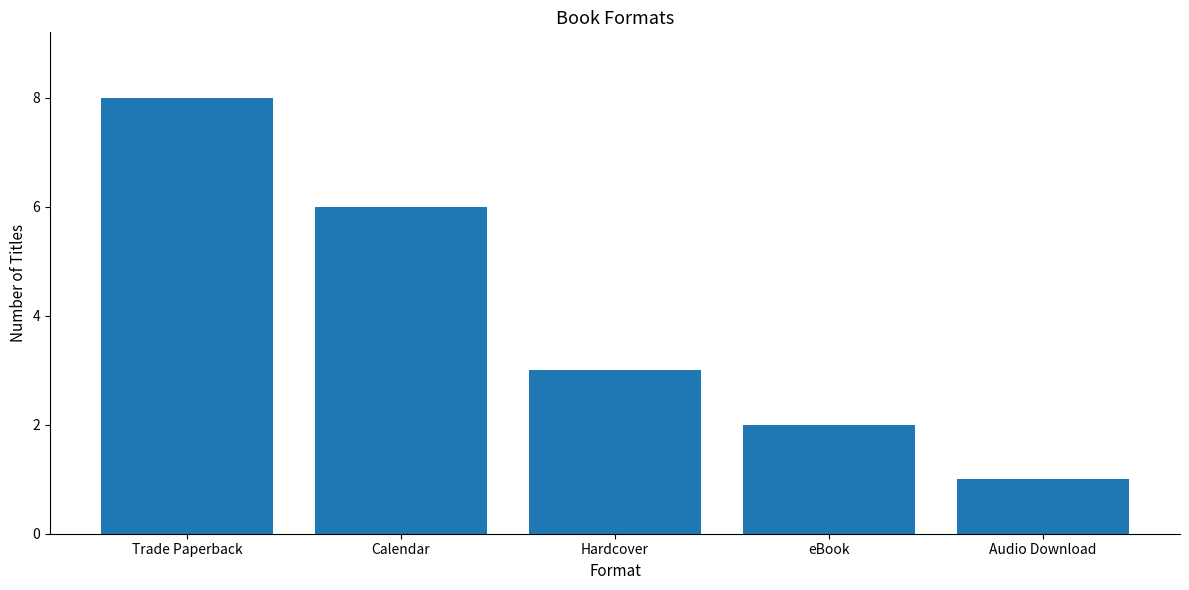

What is the value of the 2nd bar from the left?

6